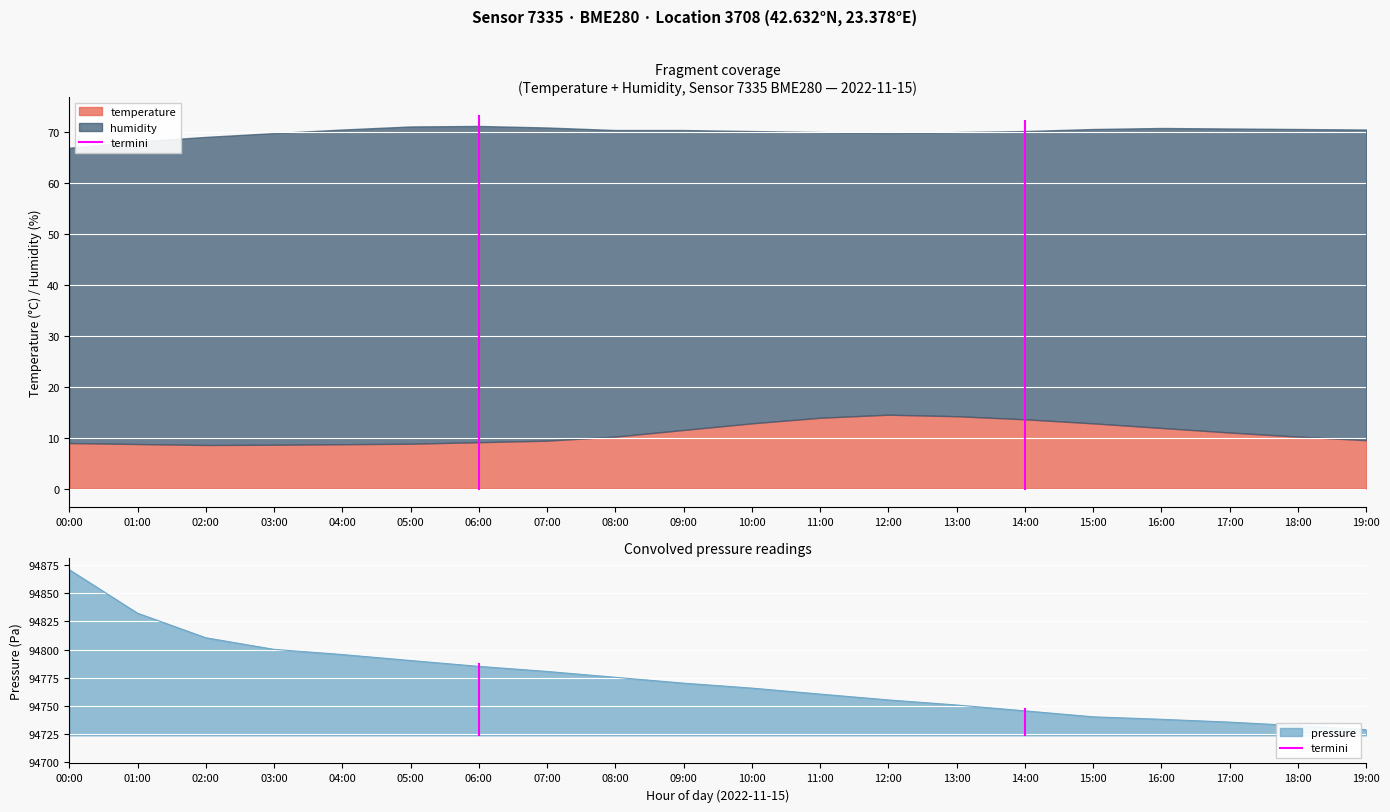

What is the minimum value for pressure?

94728.9